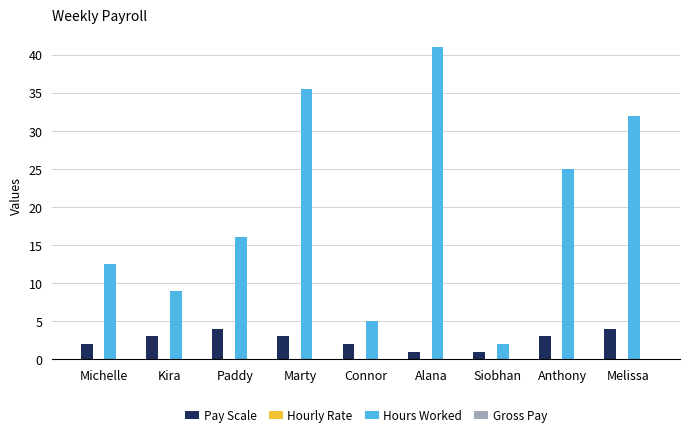

Reading left to right, extract all data points from this chart.

Pay Scale: 2.0	3.0	4.0	3.0	2.0	1.0	1.0	3.0	4.0
Hours Worked: 12.5	9.0	16.0	35.5	5.0	41.0	2.0	25.0	32.0